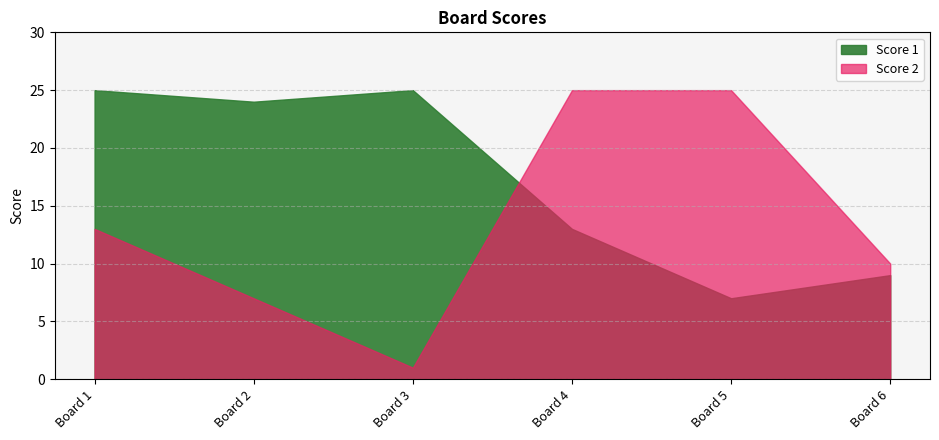

How many distinct data groups are displayed?

2